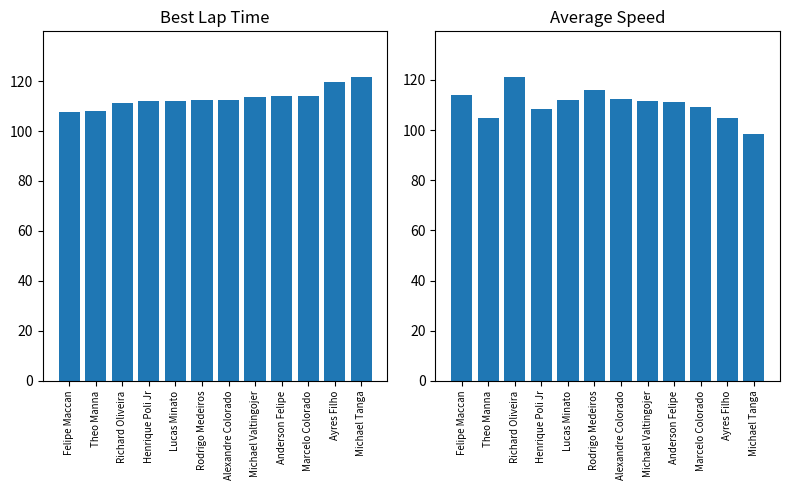

The value of Average Speed at Rodrigo Medeiros is 116.0. True or false?

True